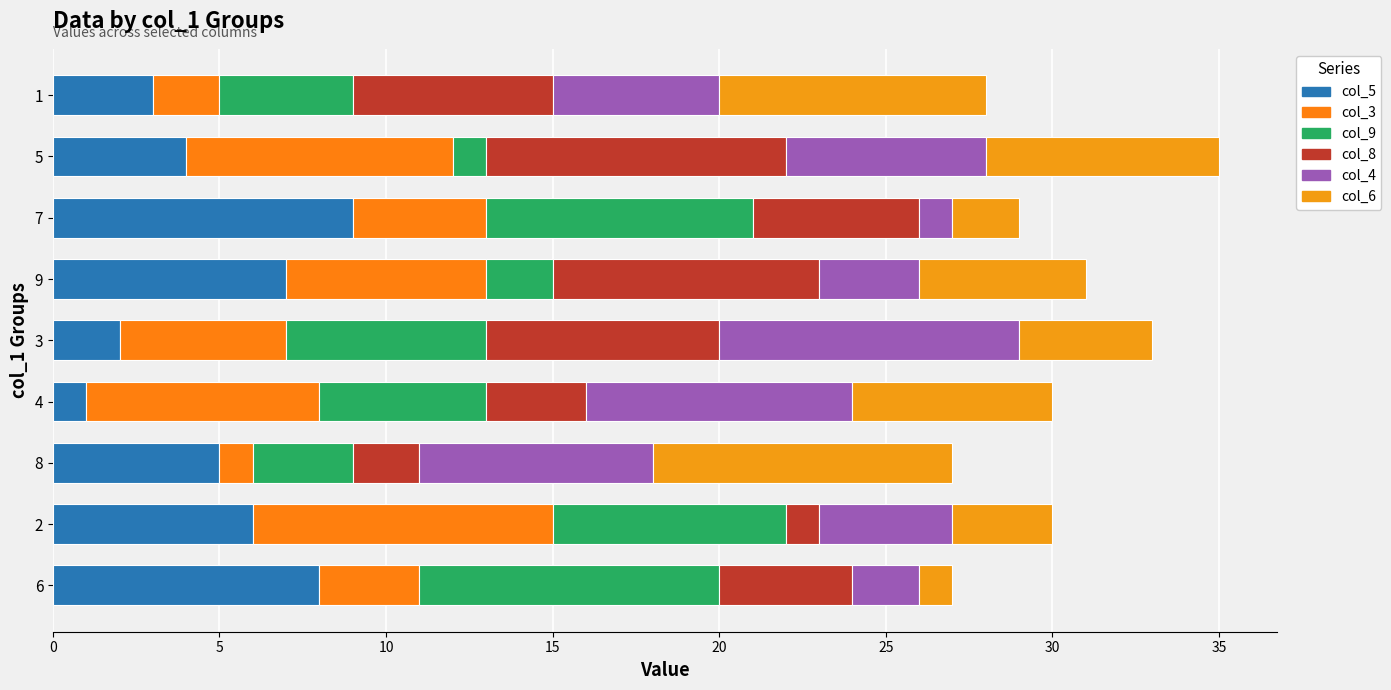

Count the number of data series in this chart.

6